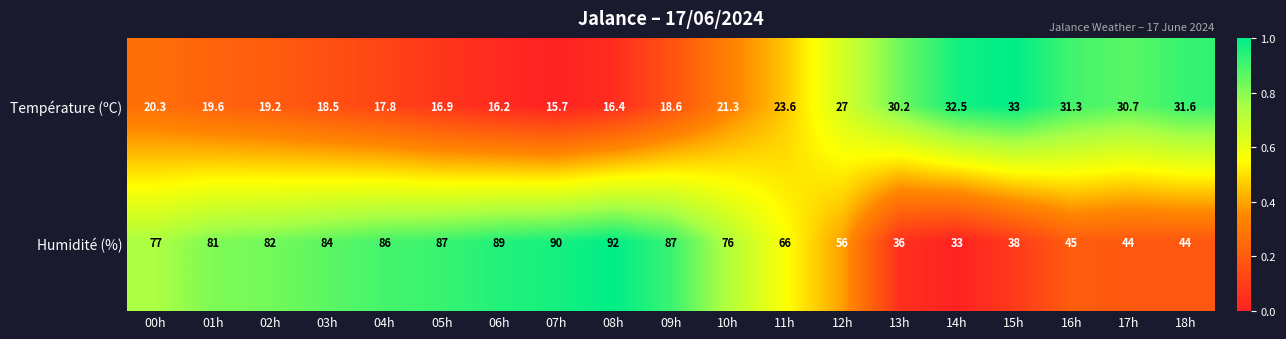

What is the difference between the second highest and minimum values in the Humidité (%) series?

57.0